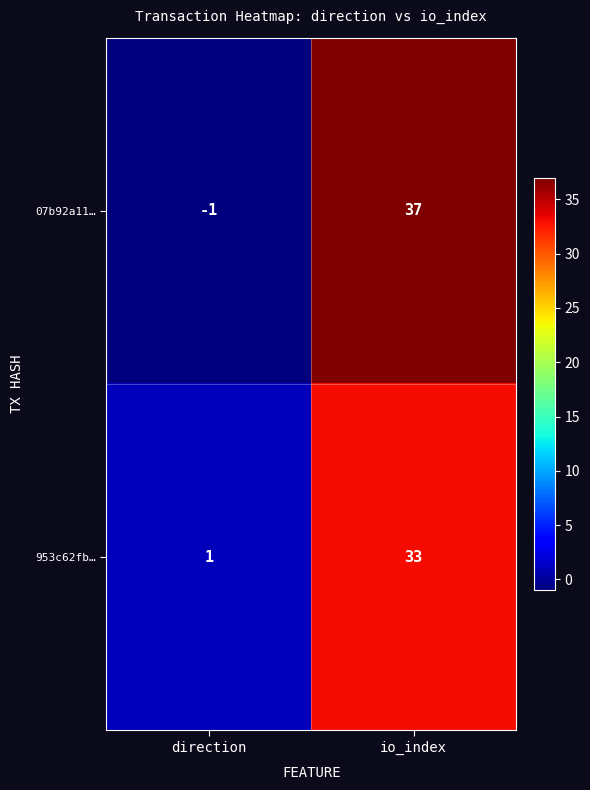

Between direction and io_index, which series saw the biggest shift?

07b92a11…